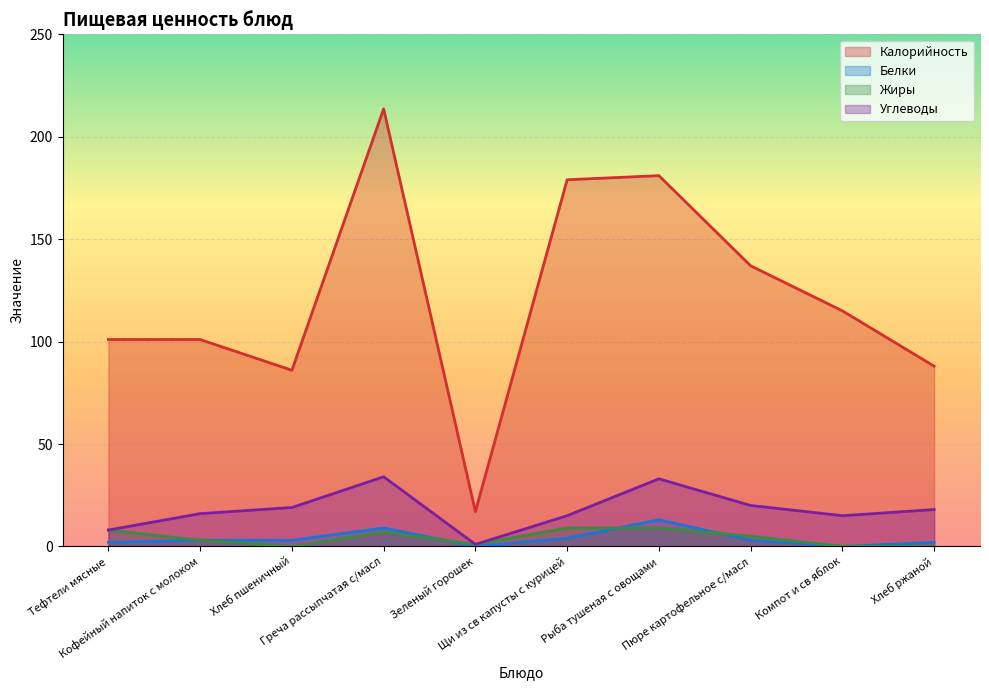

Rank the series at Щи из св капусты с курицей from lowest to highest value.

Белки, Жиры, Углеводы, Калорийность